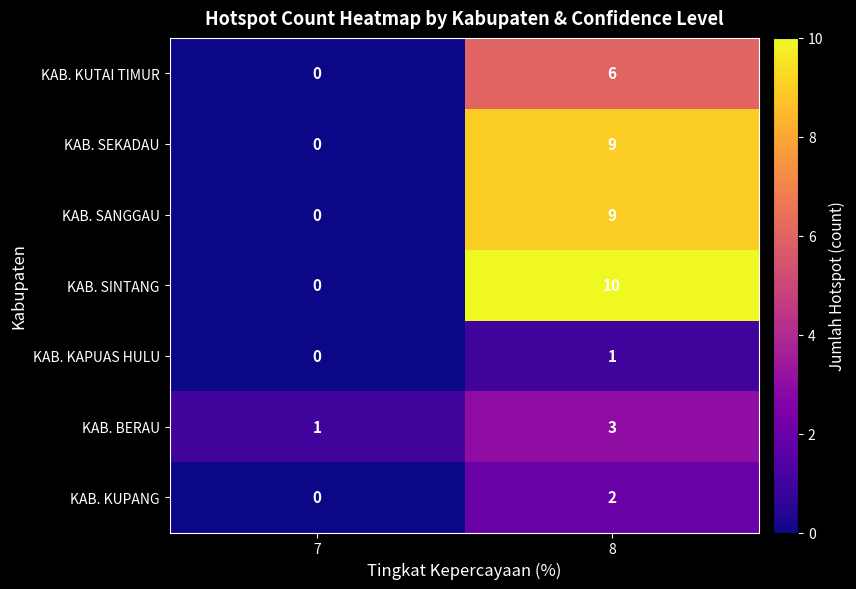

What is the spread (max minus min) of values at 7?

1